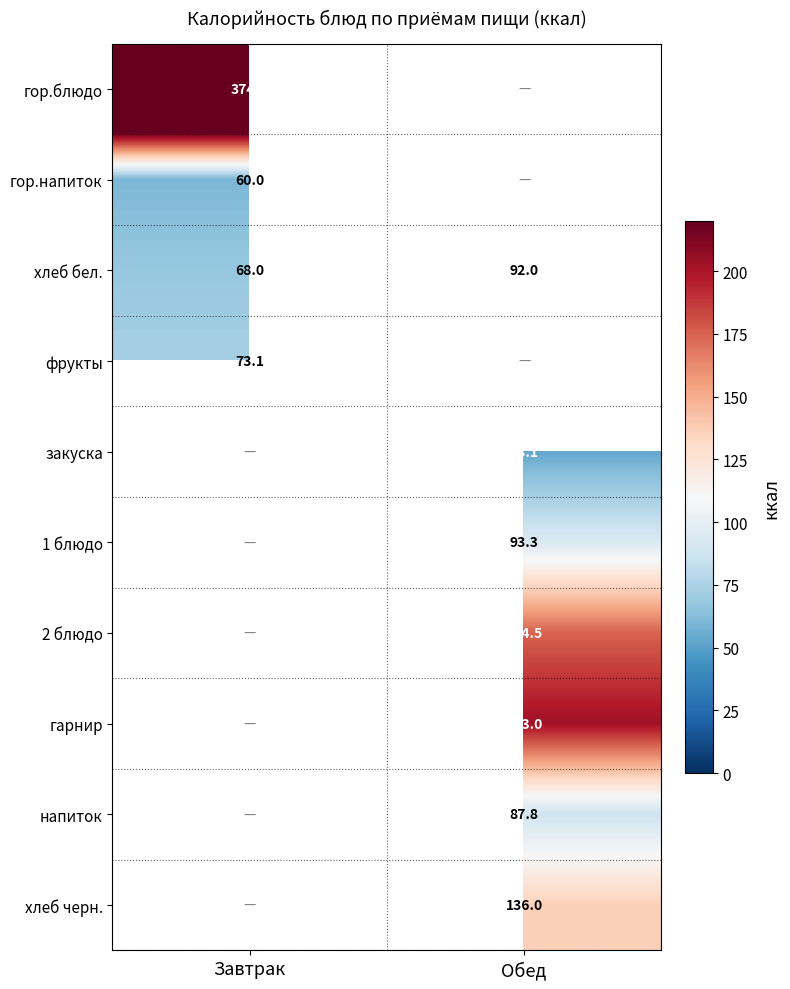

Is the value of 1 блюдо at Обед greater than the value of гарнир at Обед?

No